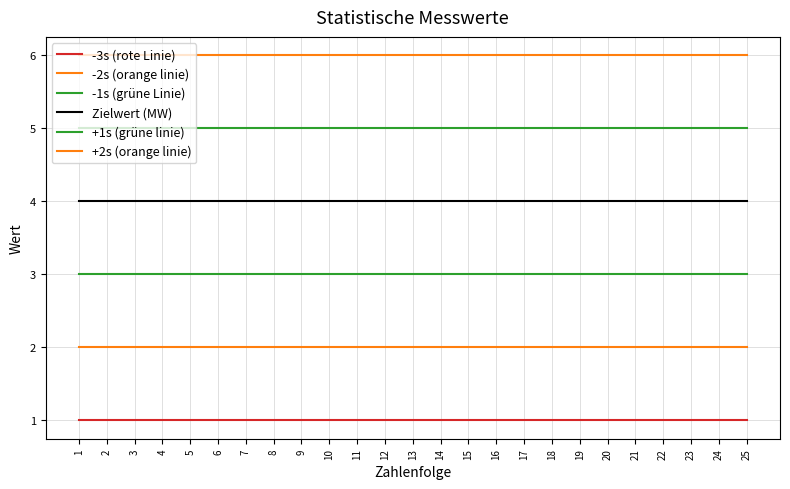

Which category has the highest value in the +2s (orange linie) series?

1